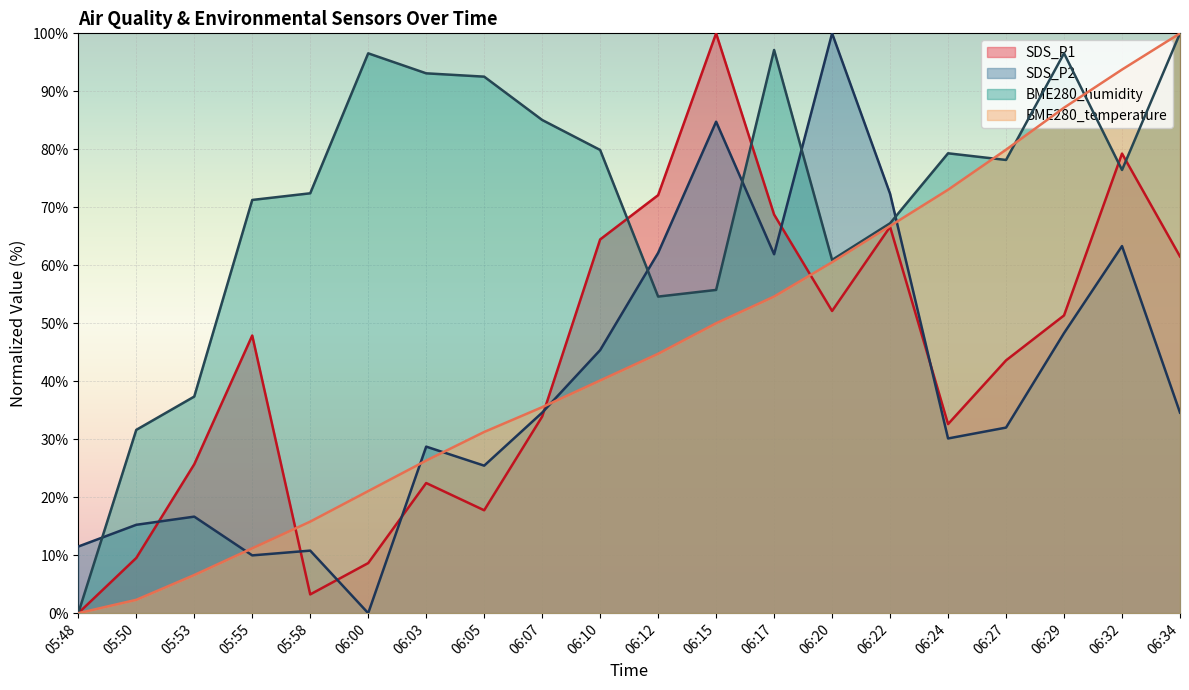

At which category is the sum across all series the highest?

06:32